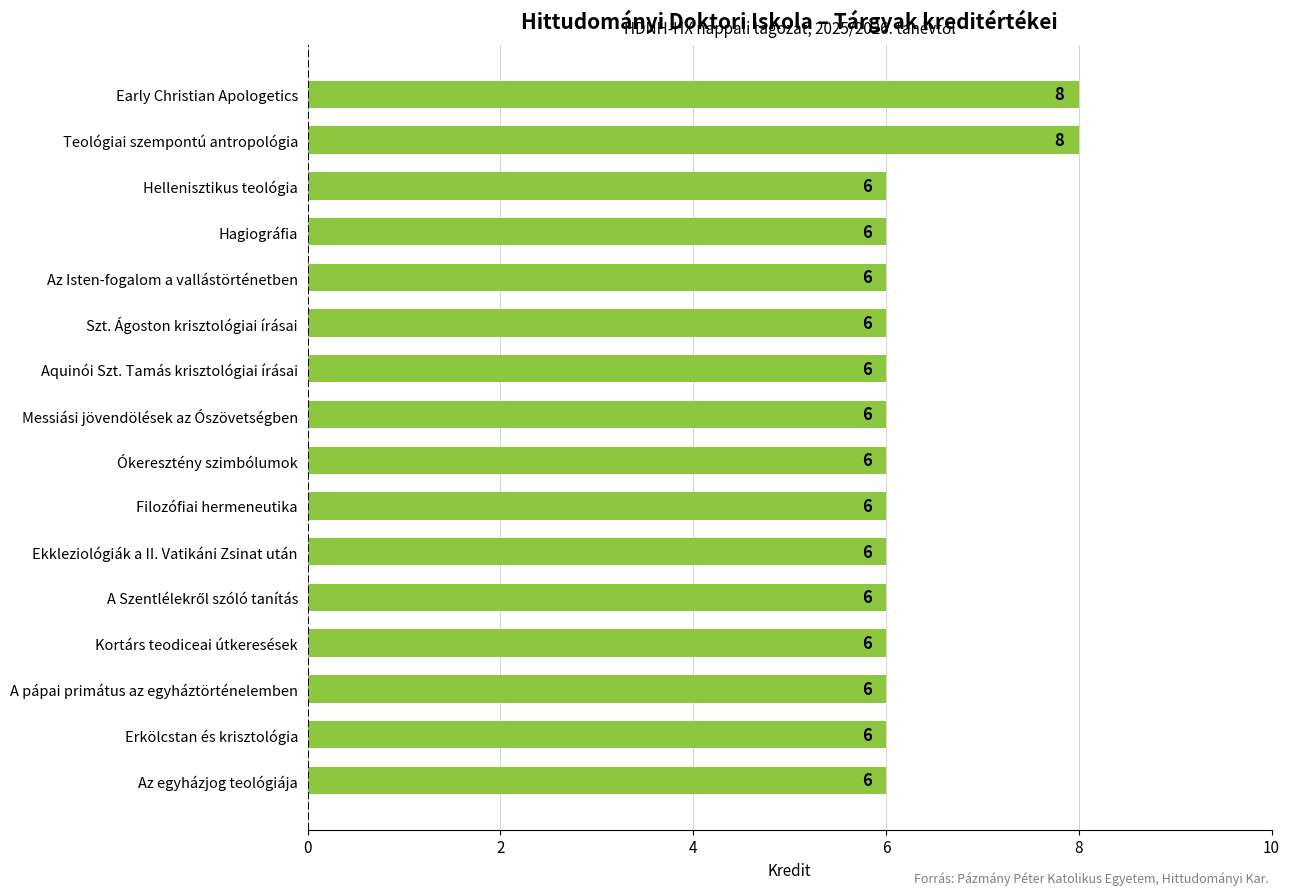

How many categories are shown in the chart?

16